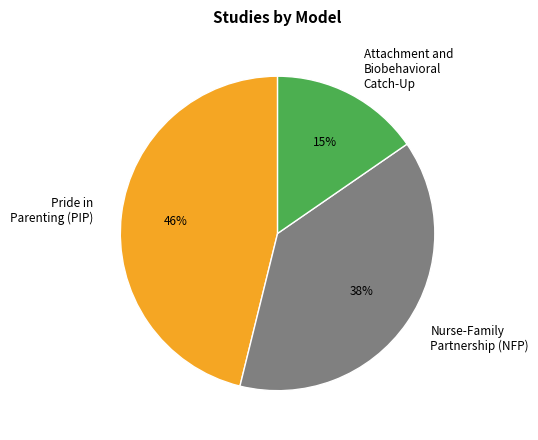

To the nearest percent, what is the average slice percentage?

33%